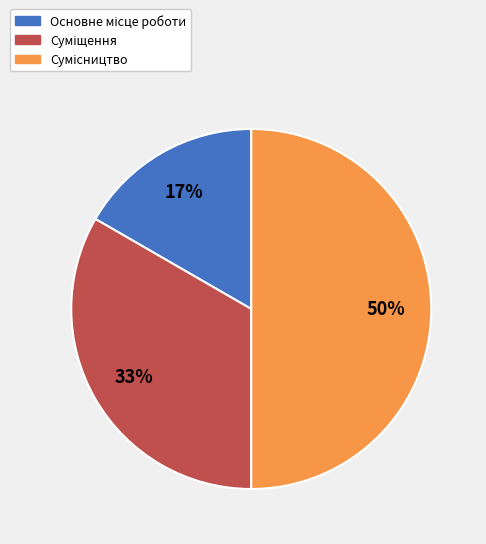

Count the number of slices in the pie.

3